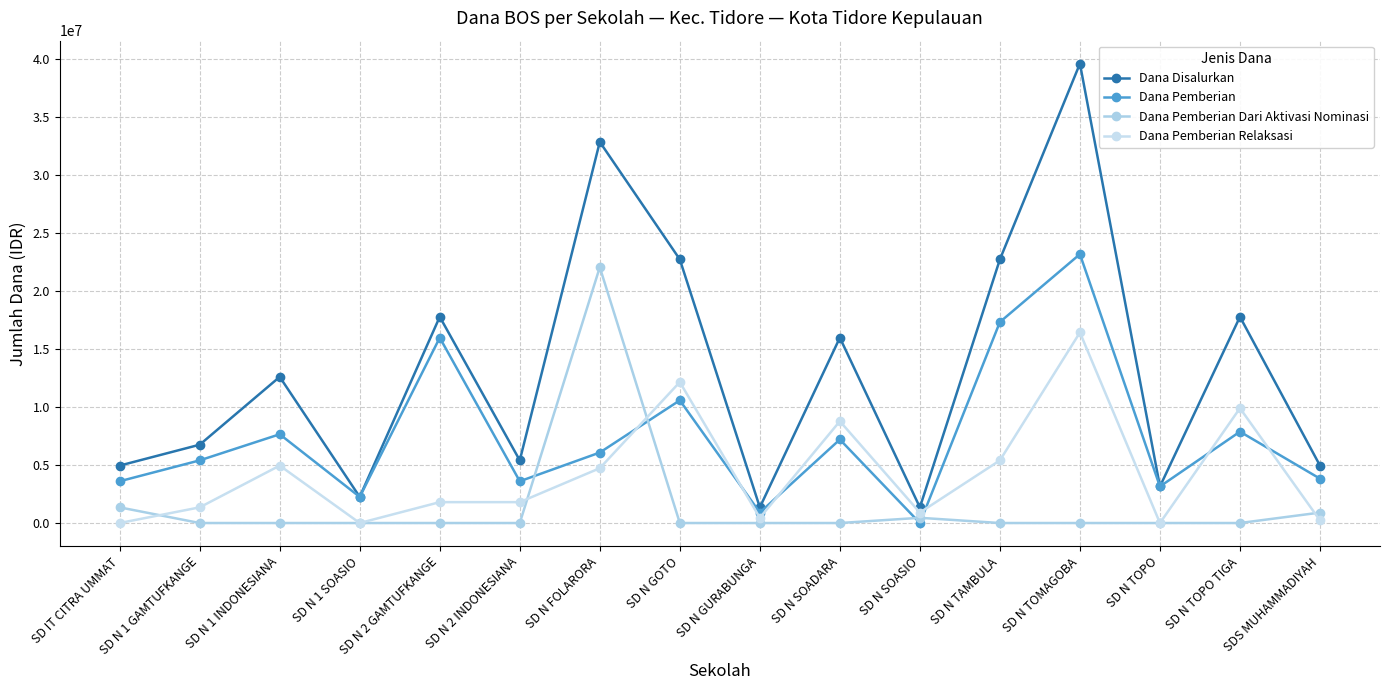

True or false: Dana Pemberian Dari Aktivasi Nominasi has a value of 450000 at SD N SOASIO.

True